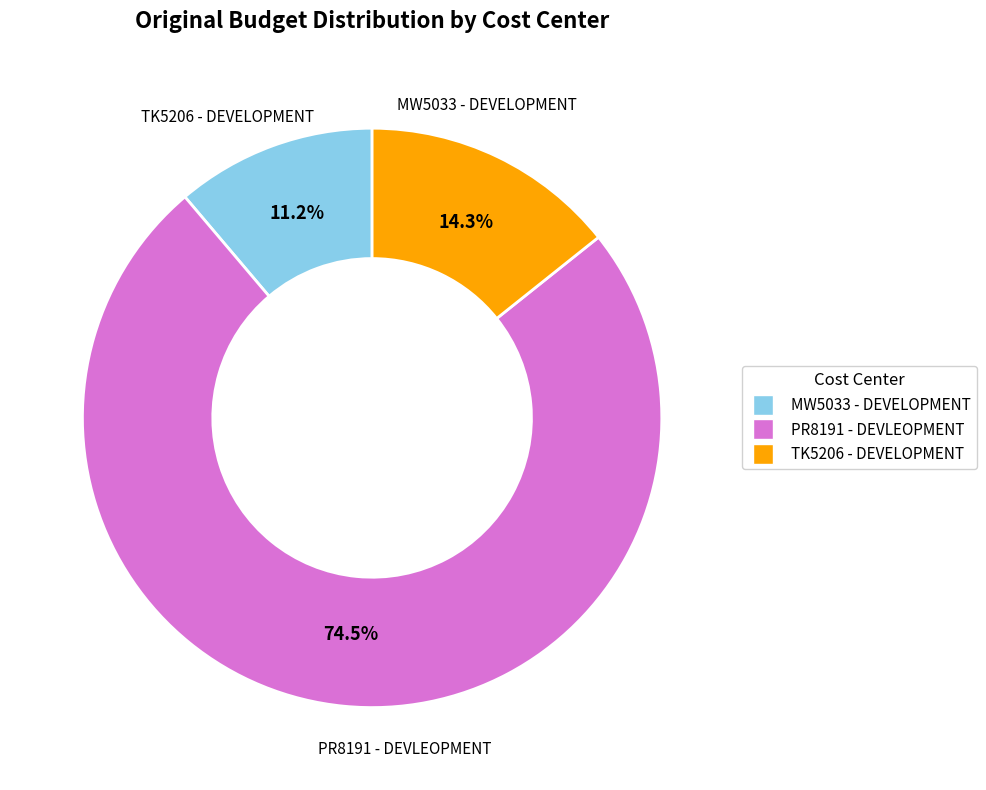

Does TK5206 - DEVELOPMENT represent more than half of the total?

No